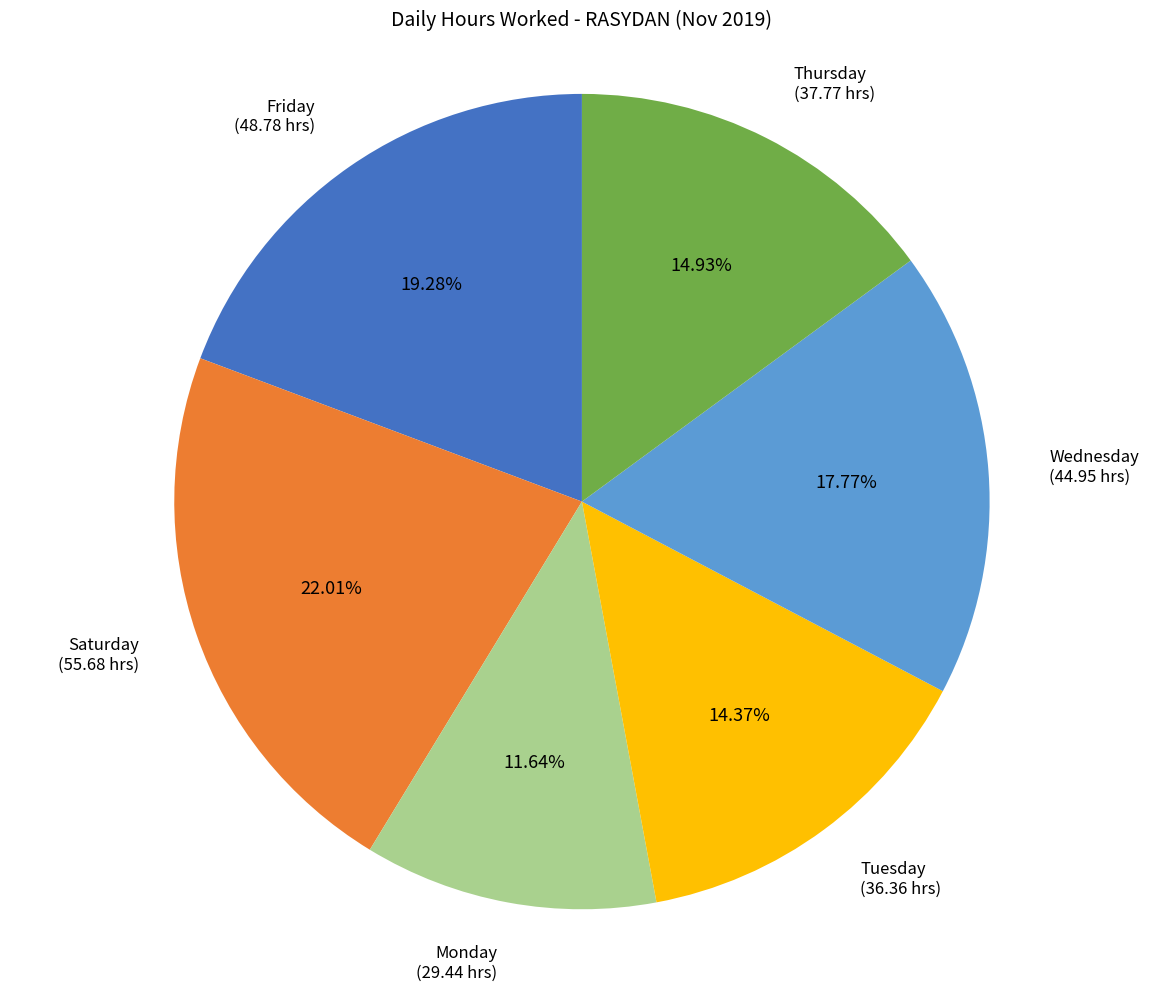

How many slices are in this pie chart?

6